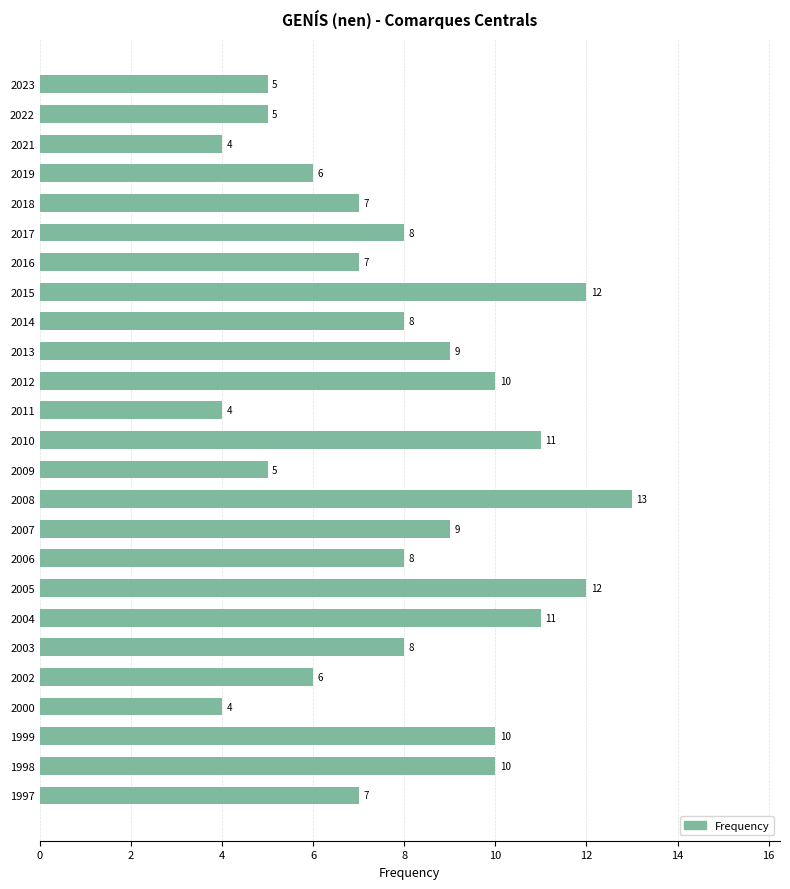

Are the bars horizontal?

Yes